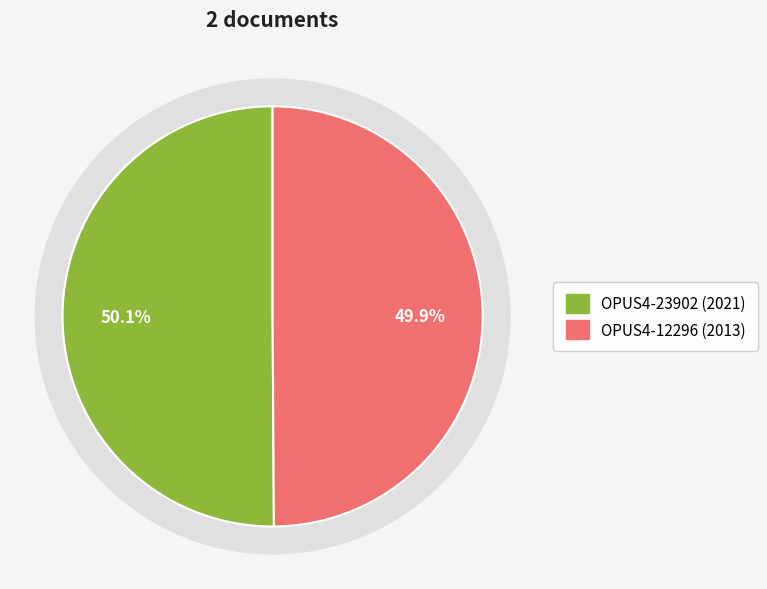

Which slice is the smallest?

OPUS4-12296